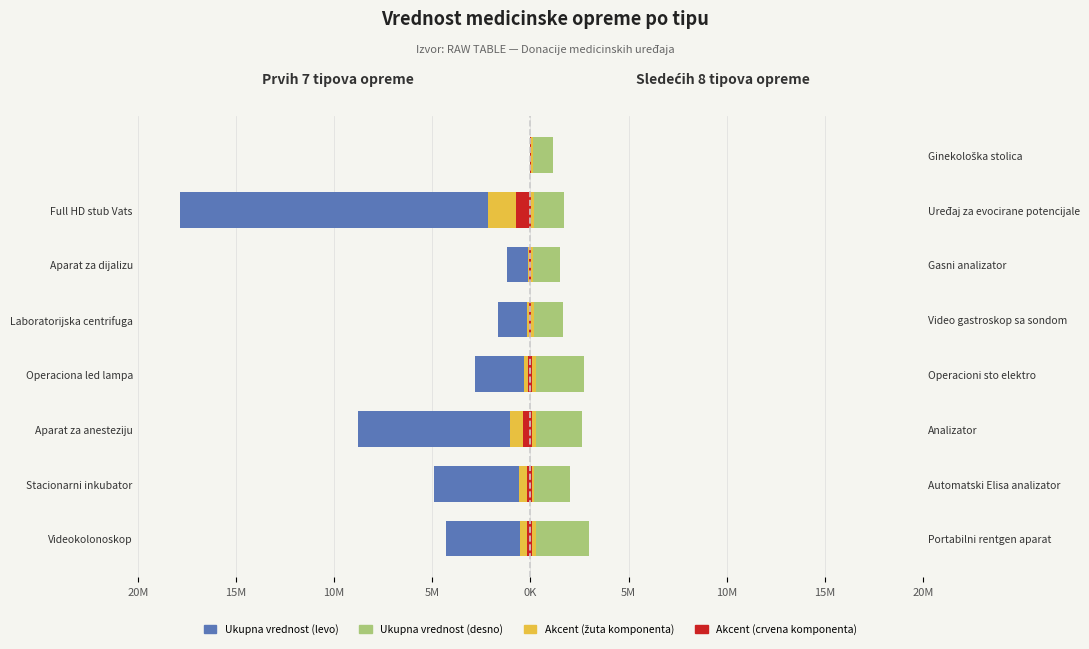

True or false: Ukupna vrednost (desno) has a value of 2647790.7 at Stacionarni inkubator.

False